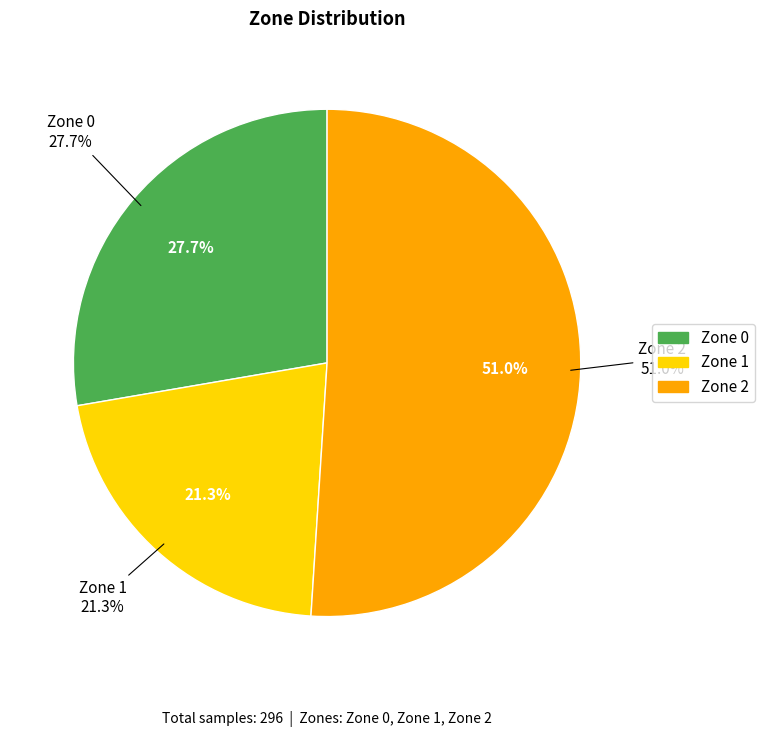

The Zone 2 slice represents 51% of the pie. True or false?

True